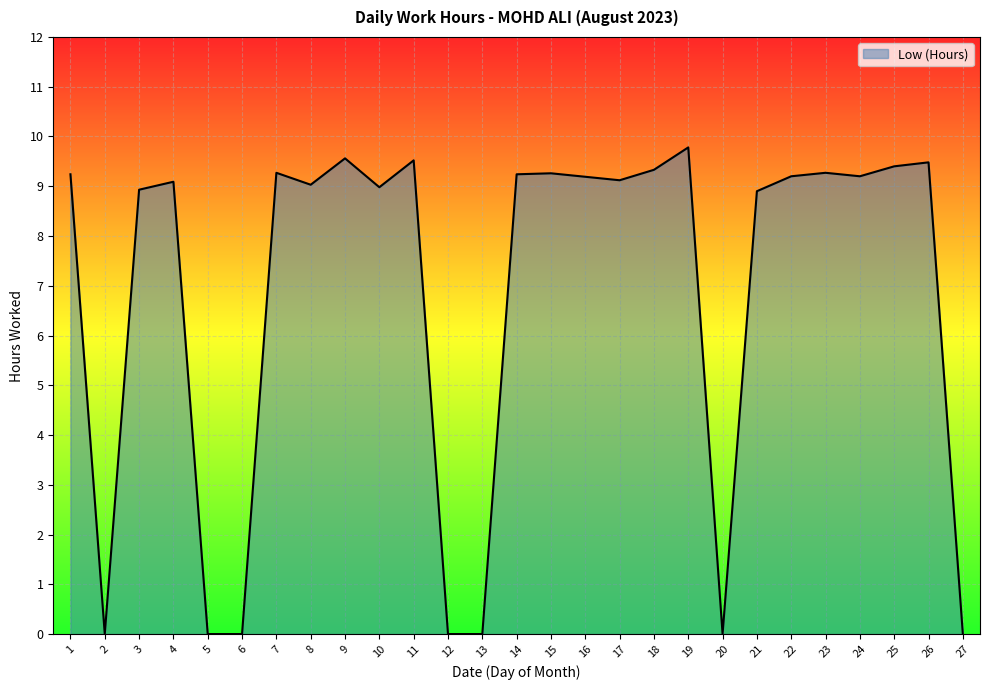

What is the greatest value displayed?

9.8